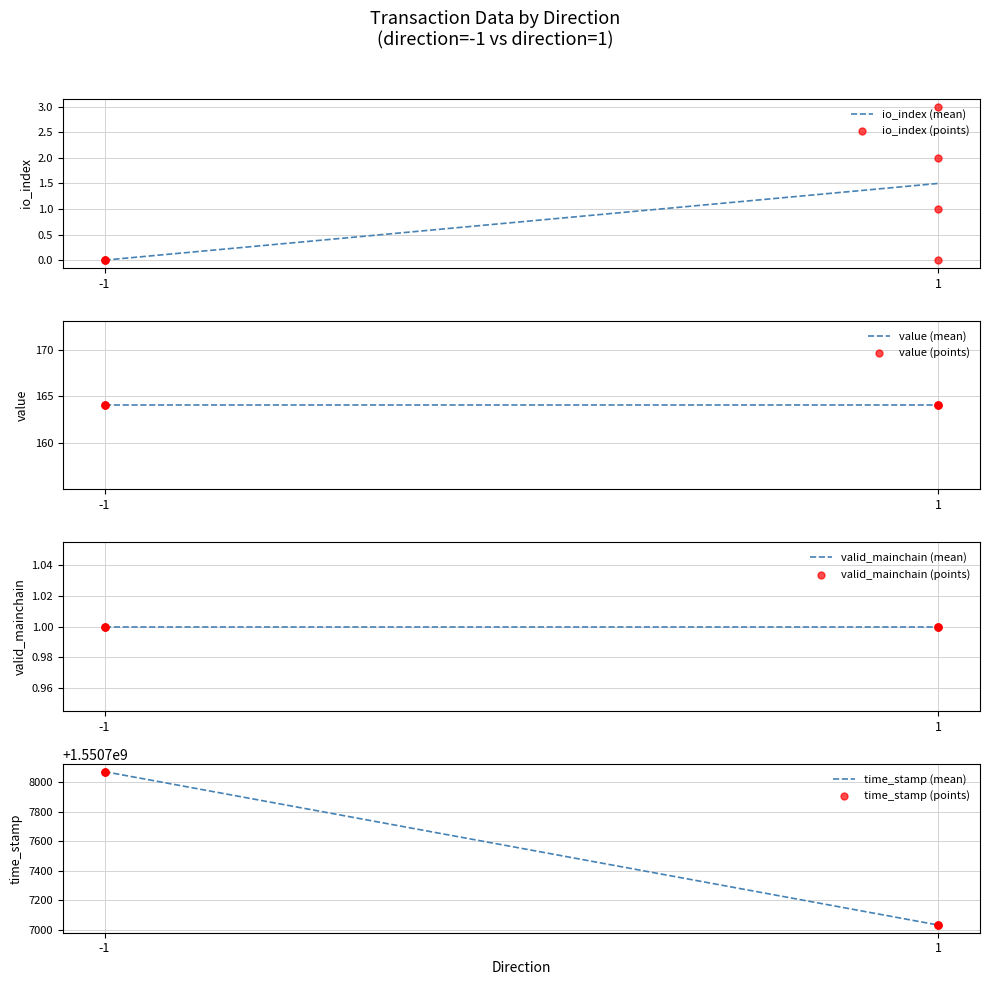

Which series has the largest total across all categories?

time_stamp